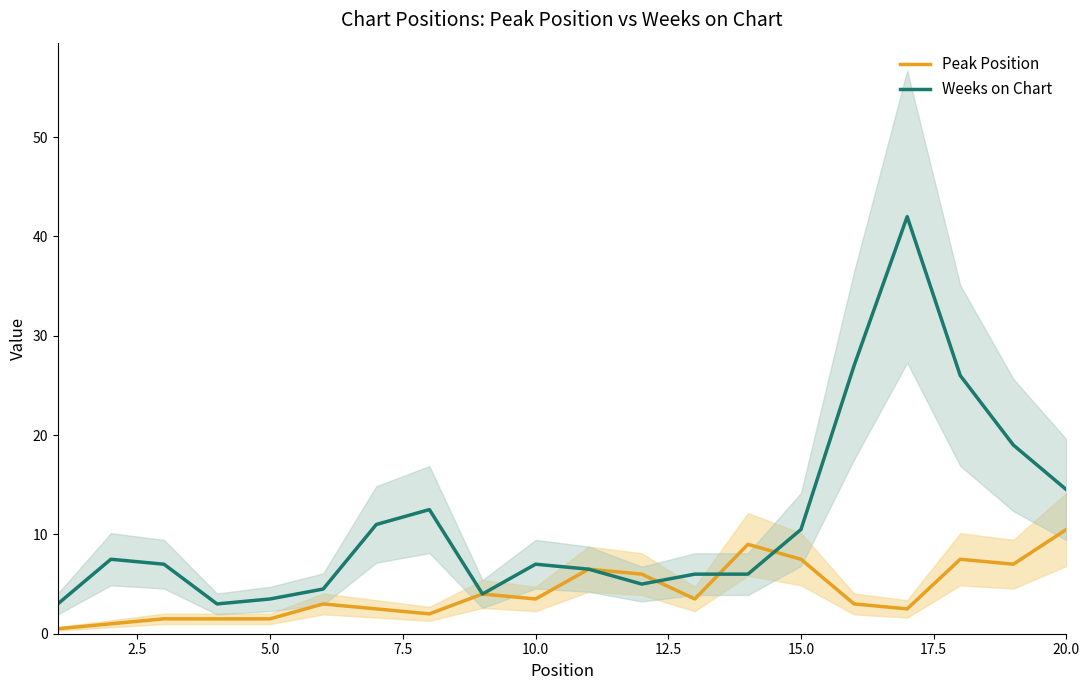

The value of Weeks on Chart at 15.0 is 15.5. True or false?

False